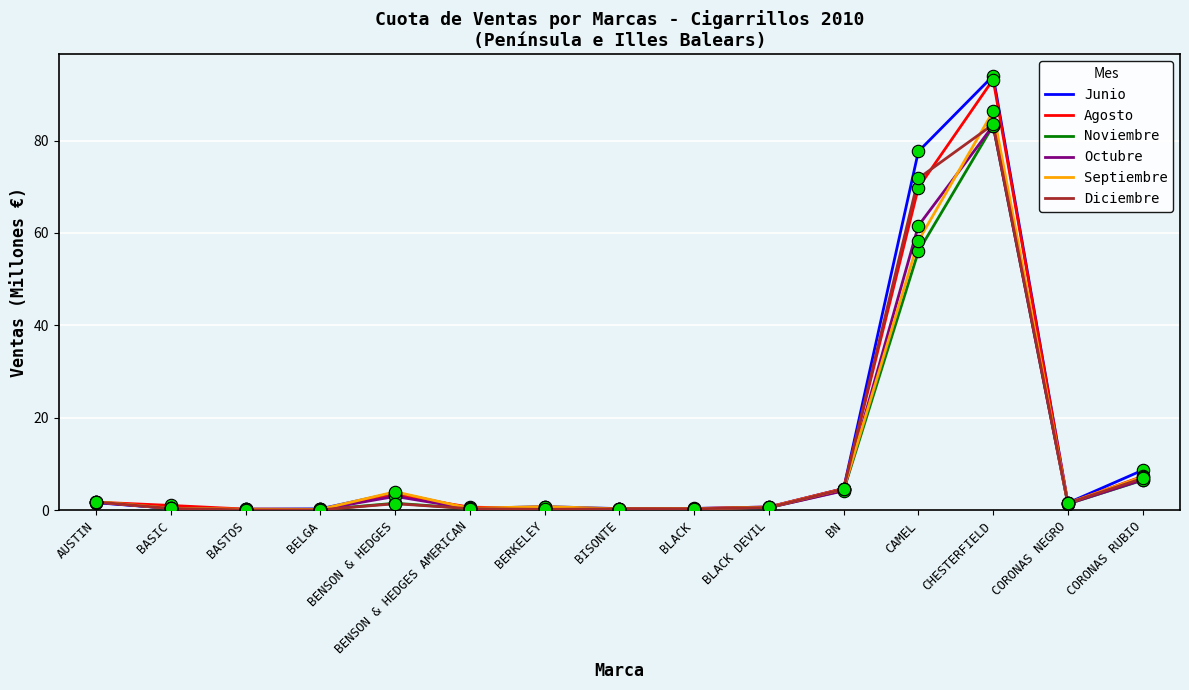

At how many categories does at least one series exceed 87?

1